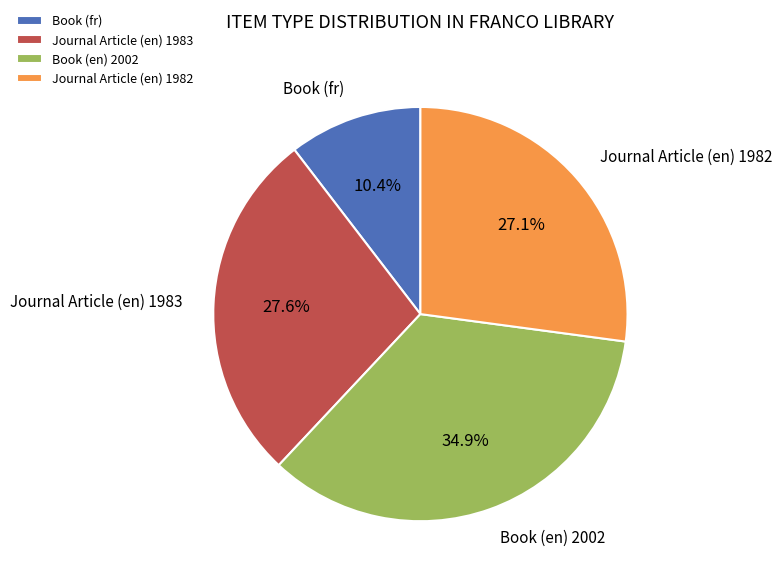

What is the ratio of the value at Journal Article (en) 1983 to the value at Book (en) 2002?

0.8